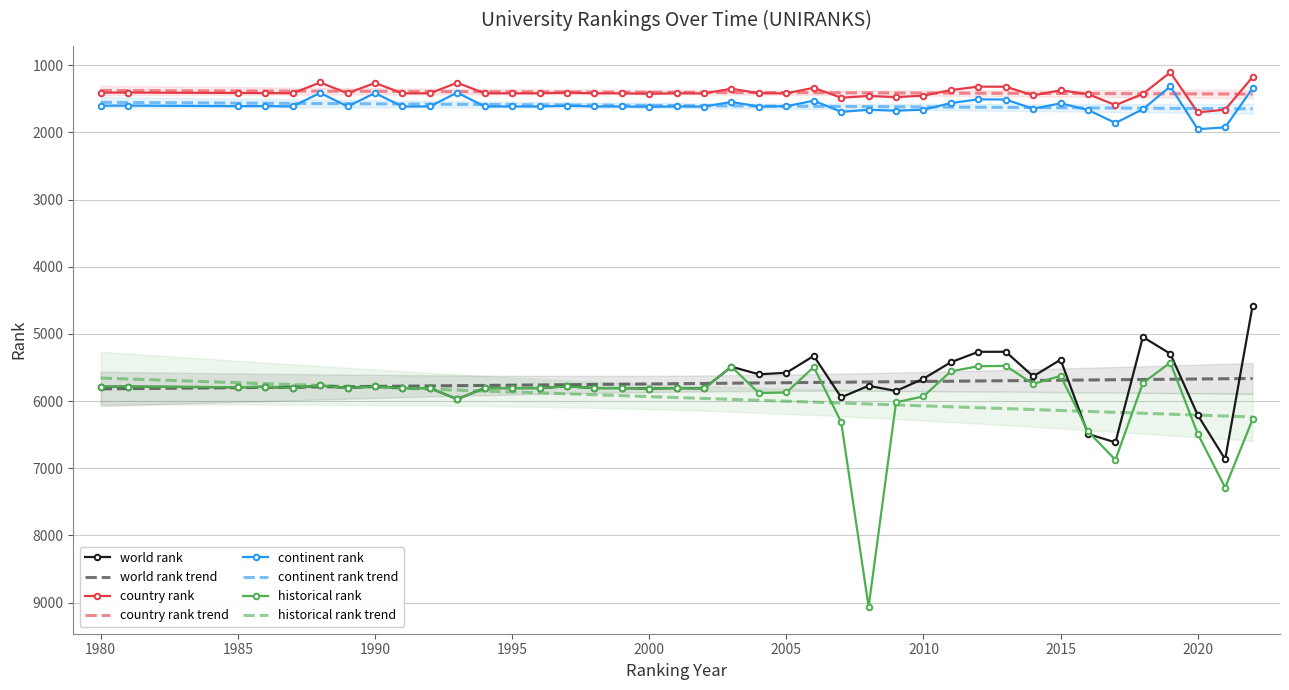

The value of historical rank at 1998 is 1461. True or false?

False